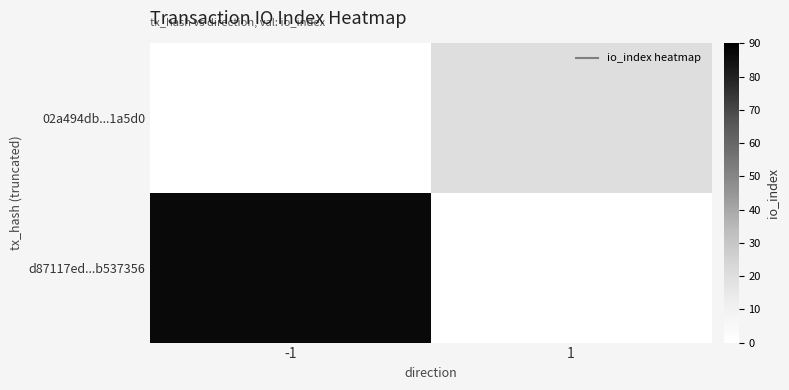

List the series in order of their peak value, lowest first.

d87117ed...b537356, 02a494db...1a5d0